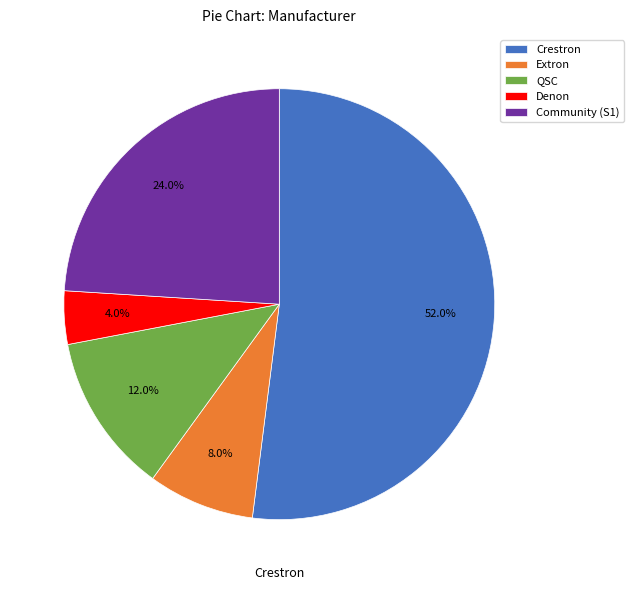

Combined, do Community (S1) and Crestron account for over 50%?

Yes